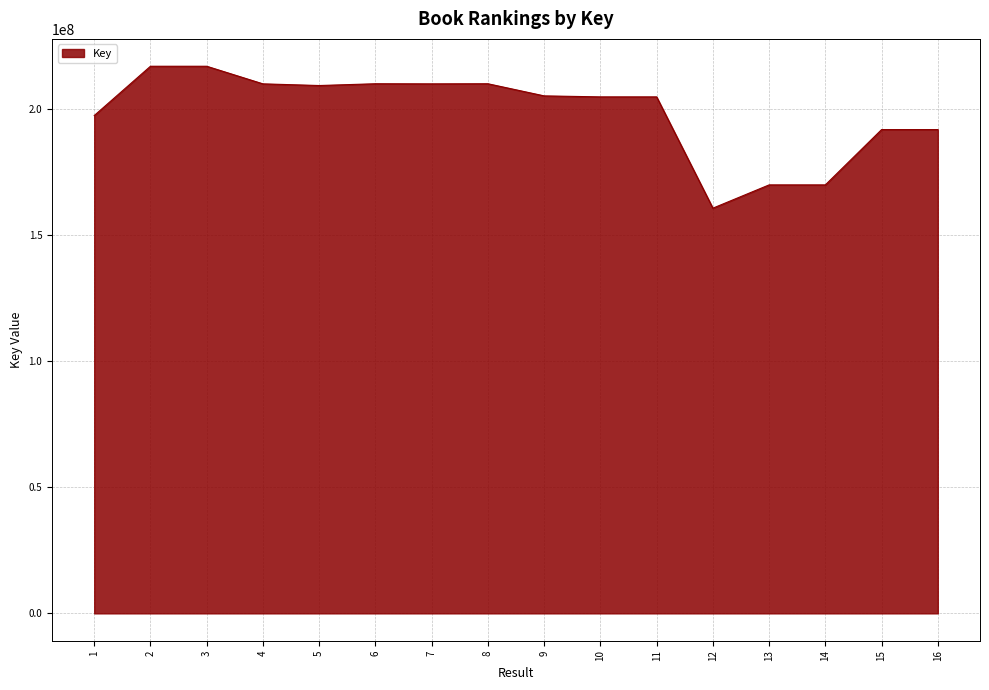

Count the number of data series in this chart.

1